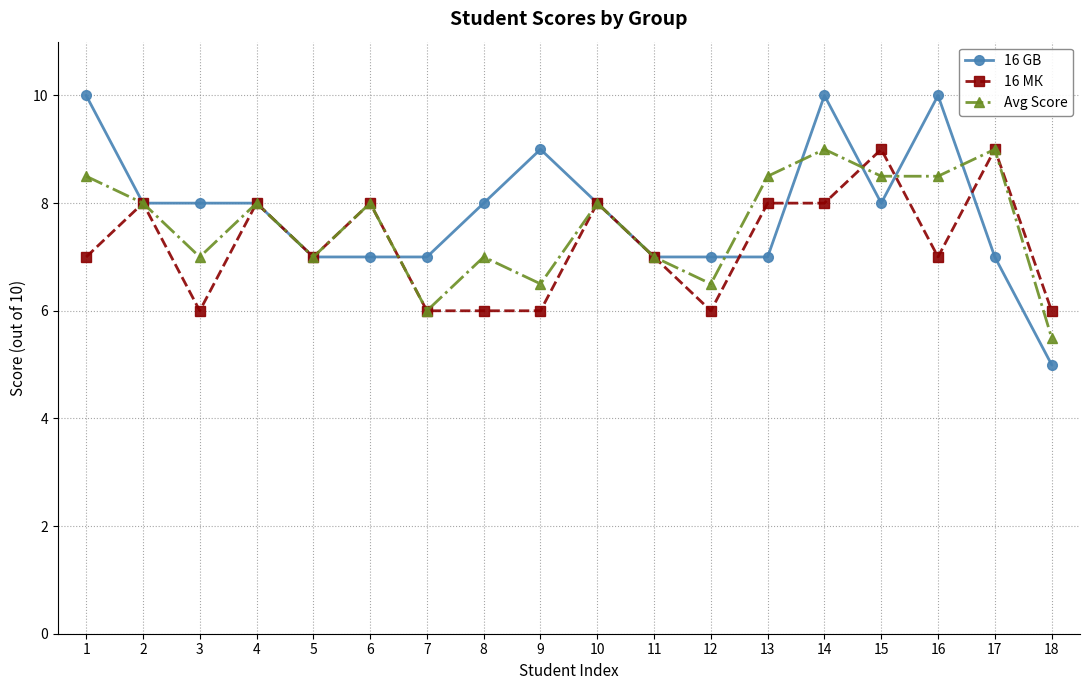

Is the value of Avg Score at 4 greater than the value of 16 GB at 9?

No